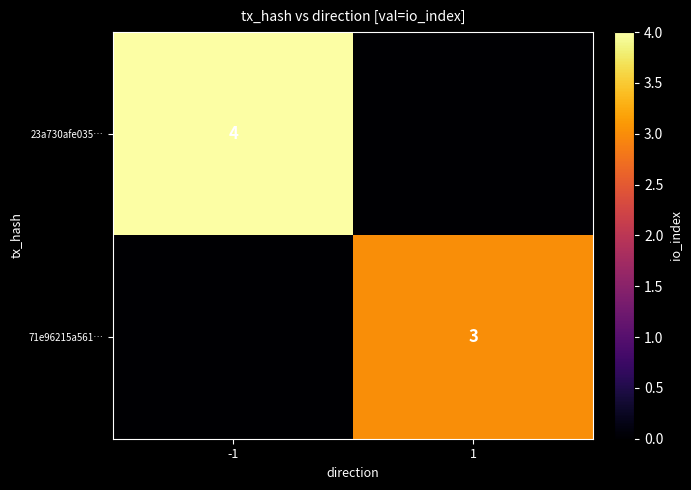

The 23a730afe035… series shows 3 at -1. True or false?

False